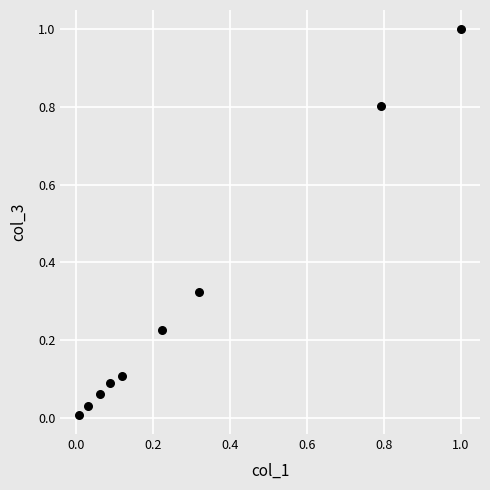

What is the range of X values (max minus min)?

1.0